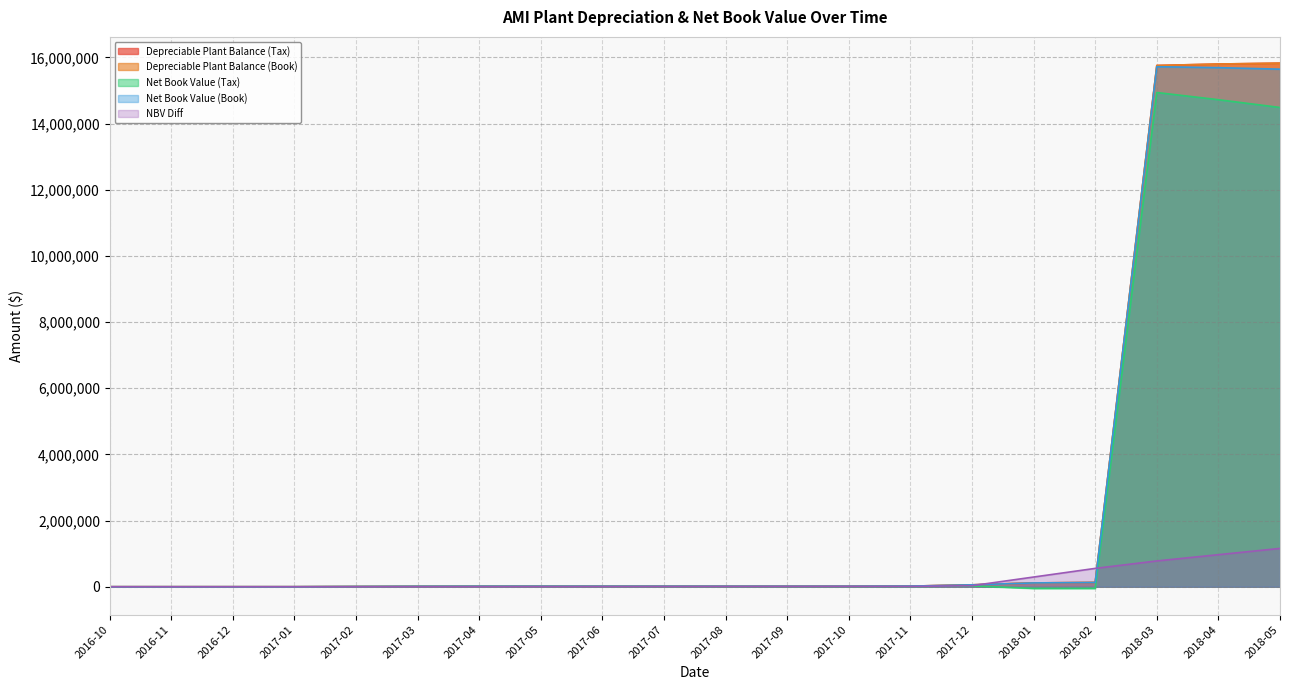

The Depreciable Plant Balance (Book) series shows 5154.5 at 2017-02. True or false?

True